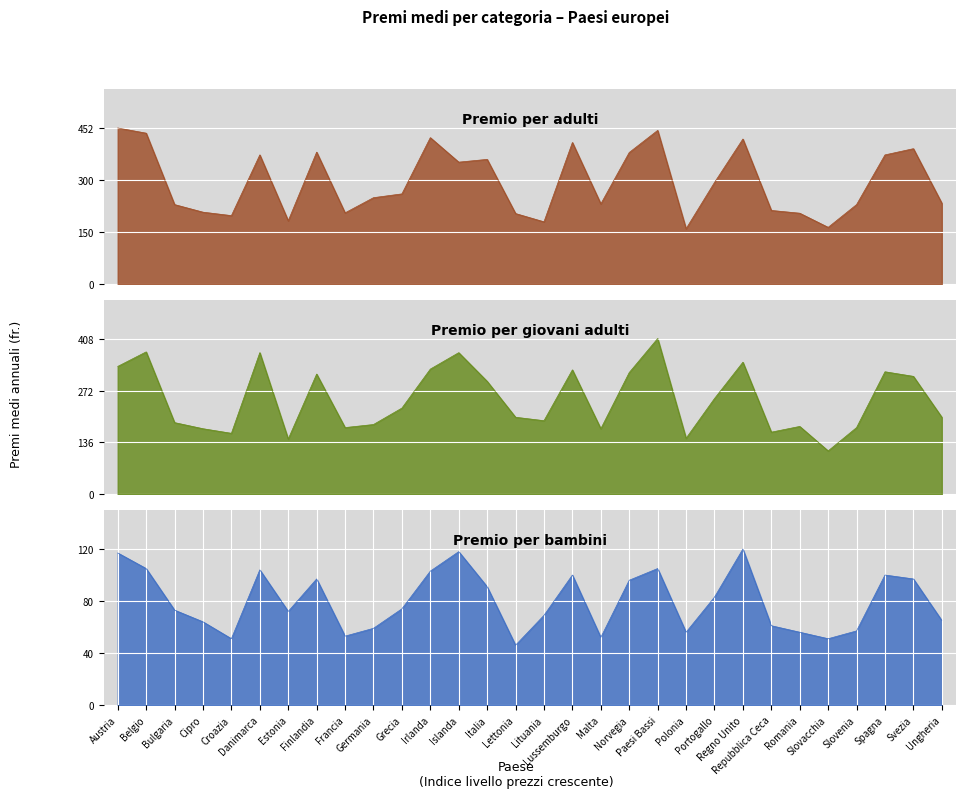

What is the approximate value of Premio per bambini at Malta, to the nearest 5?

50